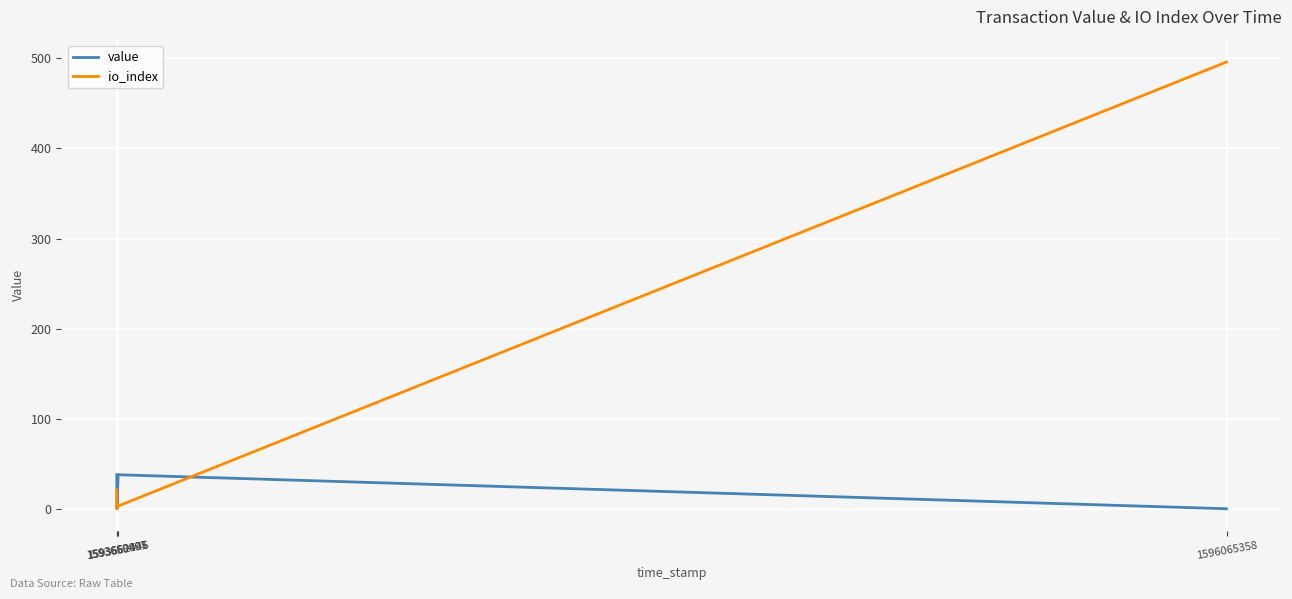

What is the maximum value for io_index?

496.0